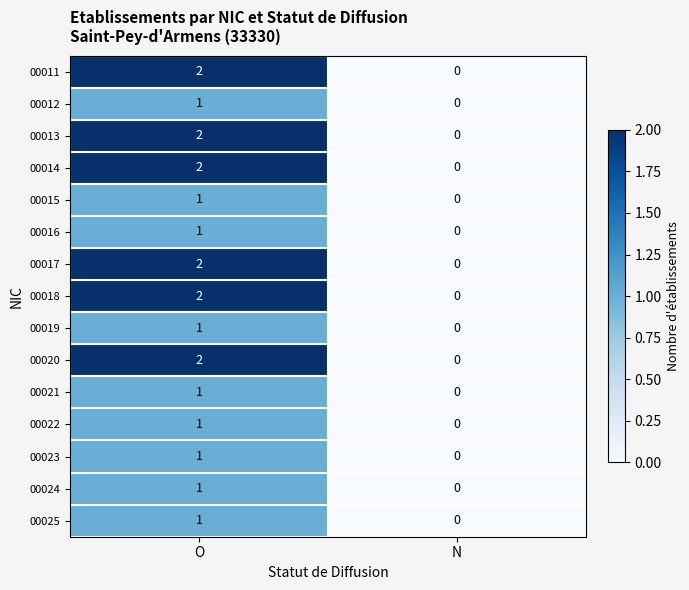

The value of 00013 at N is -1. True or false?

False